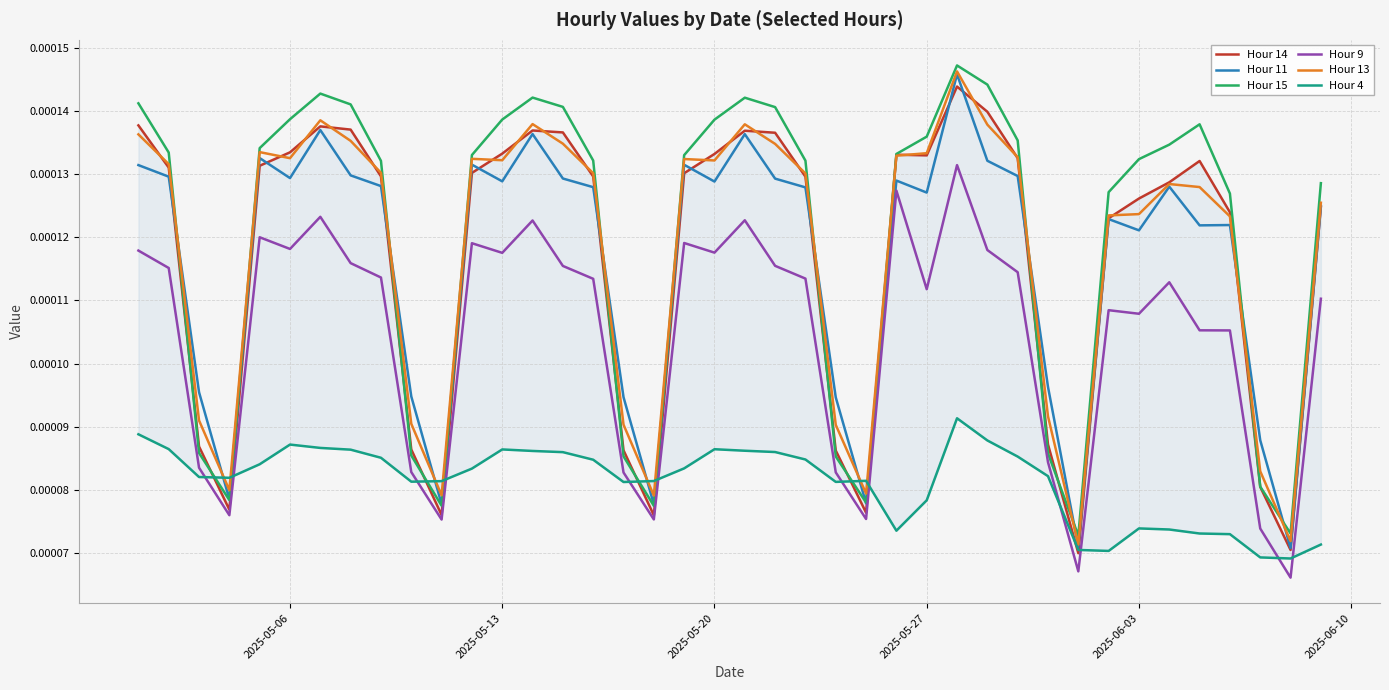

Is this an area chart (filled region under the line)?

No